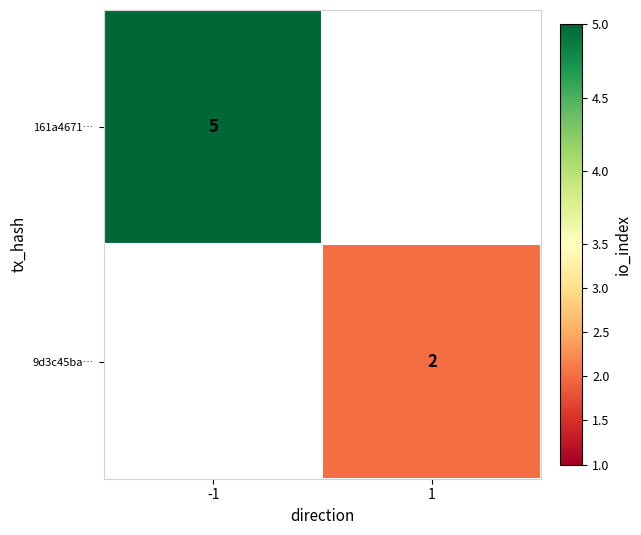

Is it true that 9d3c45ba… equals 2 at 1?

True